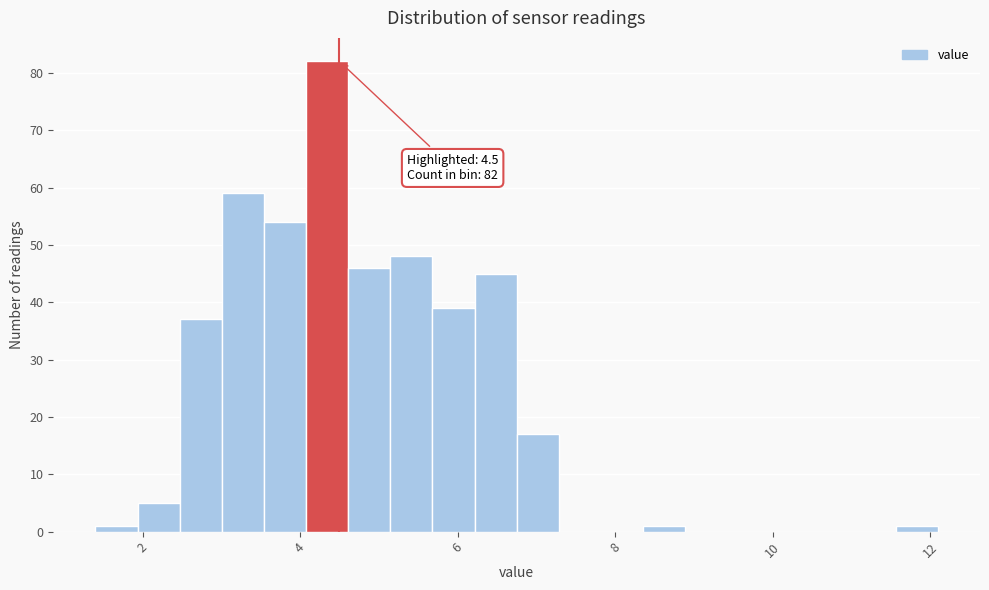

Read against the x-axis, roughly where is the centre of the tallest bar?

4.4